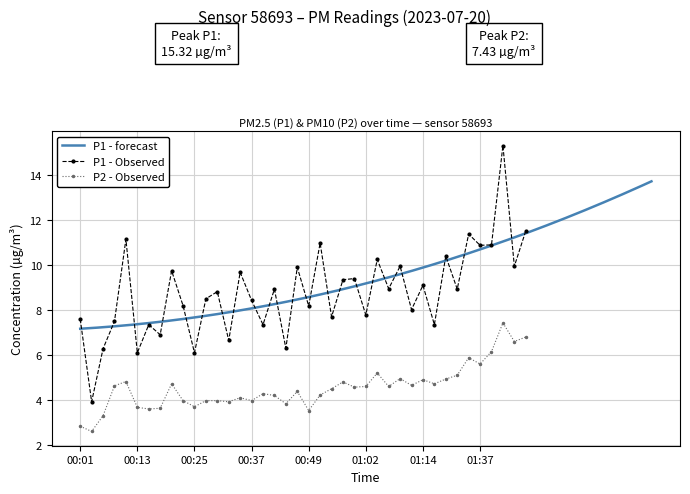

Reading right to left, list all the values displayed in this chart.

P1: 01:47=11.5	01:45=9.9	01:42=15.3	01:40=10.9	01:37=10.9	01:35=11.4	01:32=8.9	01:19=10.4	01:17=7.3	01:14=9.1	01:12=8.0	01:09=9.9	01:06=8.9	01:04=10.2	01:02=7.8	00:59=9.4	00:57=9.3	00:54=7.7	00:52=11.0	00:49=8.2	00:47=9.9	00:44=6.3	00:42=8.9	00:40=7.3	00:37=8.4	00:35=9.7	00:32=6.7	00:30=8.8	00:27=8.5	00:25=6.1	00:23=8.2	00:20=9.8	00:18=6.9	00:15=7.3	00:13=6.1	00:10=11.2	00:08=7.5	00:06=6.3	00:03=3.9	00:01=7.6
P2: 01:47=6.8	01:45=6.6	01:42=7.4	01:40=6.2	01:37=5.6	01:35=5.9	01:32=5.1	01:19=4.9	01:17=4.7	01:14=4.9	01:12=4.7	01:09=5.0	01:06=4.6	01:04=5.2	01:02=4.6	00:59=4.6	00:57=4.8	00:54=4.5	00:52=4.2	00:49=3.5	00:47=4.4	00:44=3.8	00:42=4.2	00:40=4.3	00:37=4.0	00:35=4.1	00:32=3.9	00:30=4.0	00:27=4.0	00:25=3.7	00:23=4.0	00:20=4.7	00:18=3.6	00:15=3.6	00:13=3.7	00:10=4.8	00:08=4.6	00:06=3.3	00:03=2.6	00:01=2.8